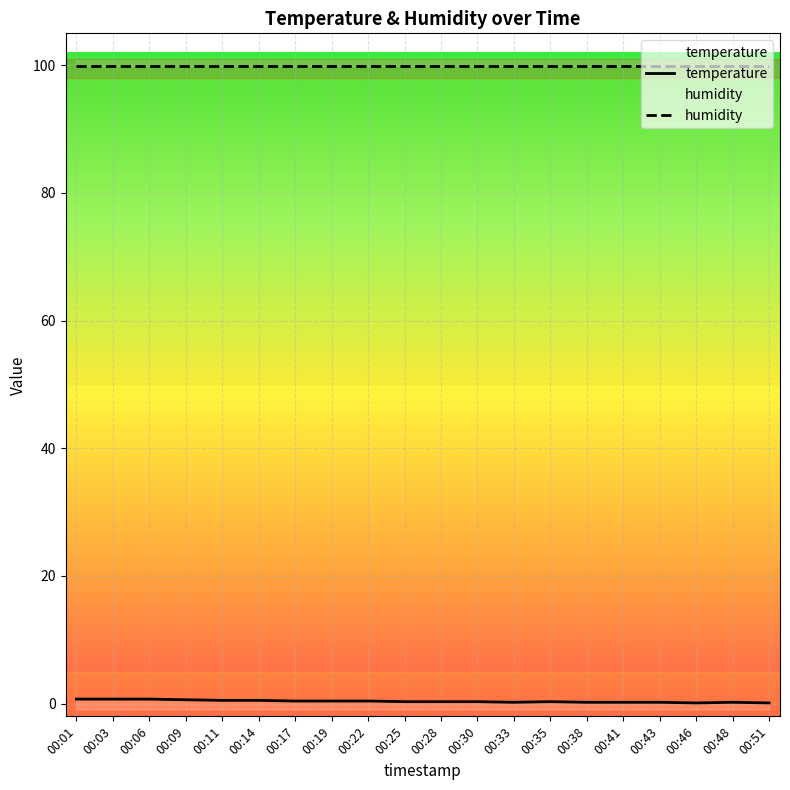

List the labels in order of value, largest first.

00:01, 00:03, 00:06, 00:09, 00:11, 00:14, 00:17, 00:19, 00:22, 00:25, 00:28, 00:30, 00:35, 00:33, 00:38, 00:41, 00:43, 00:48, 00:46, 00:51